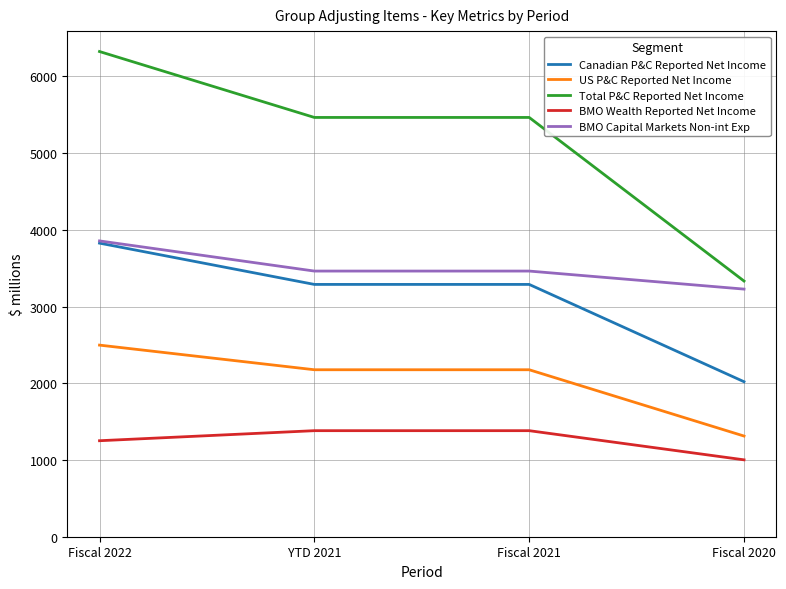

The value of Canadian P&C Reported Net Income at Fiscal 2020 is 2020. True or false?

True